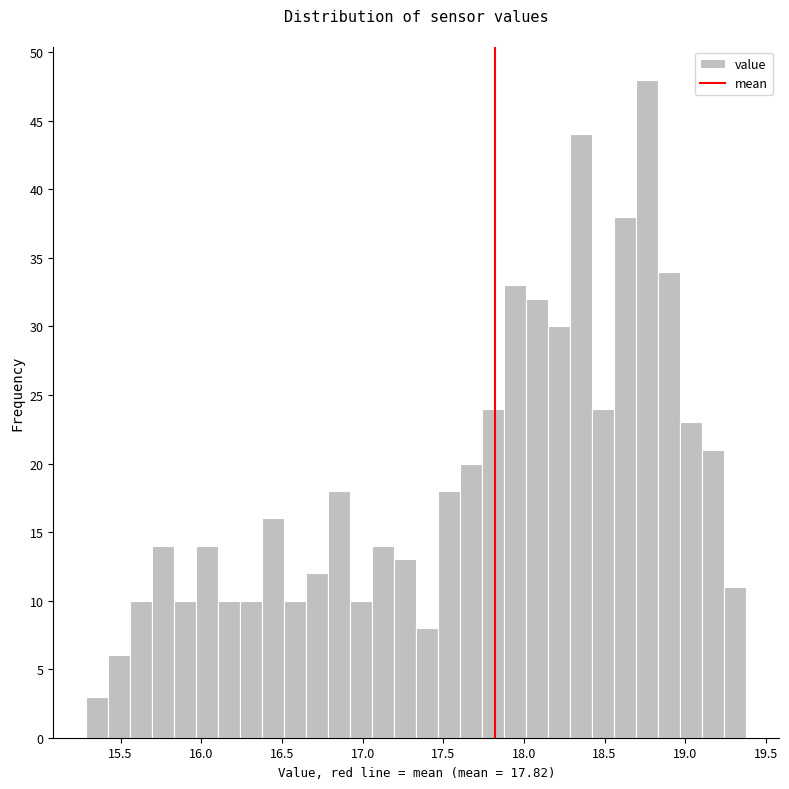

Around what value on the x-axis is the tallest bar? Give the approximate position of its centre, as read against the axis.

18.75